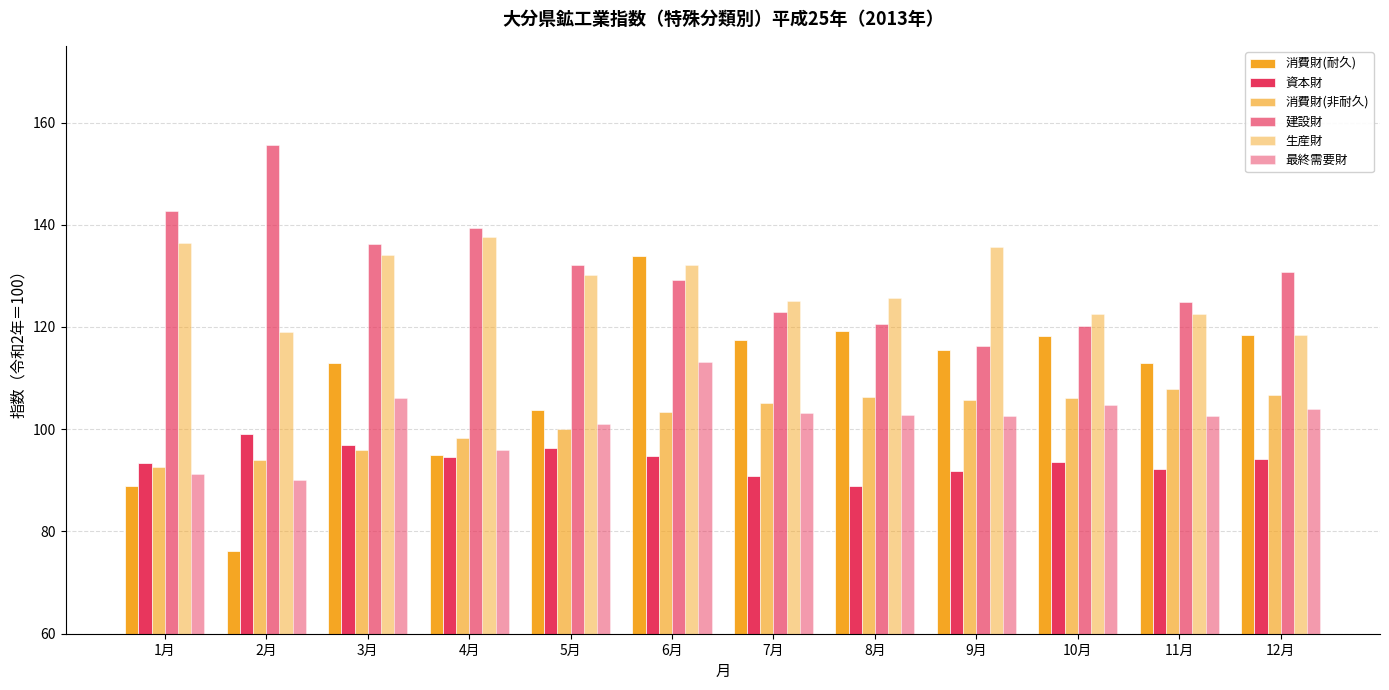

Count the number of data series in this chart.

6